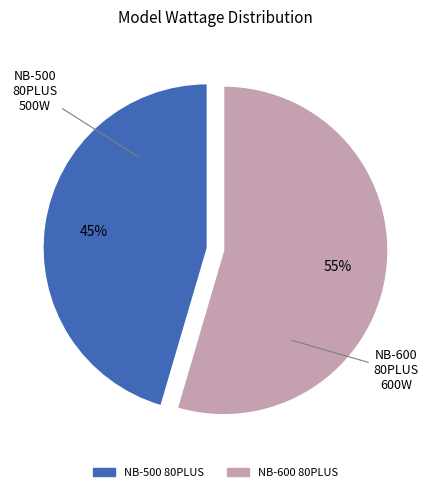

Which has a higher value, NB-500 80PLUS or NB-600 80PLUS?

NB-600 80PLUS